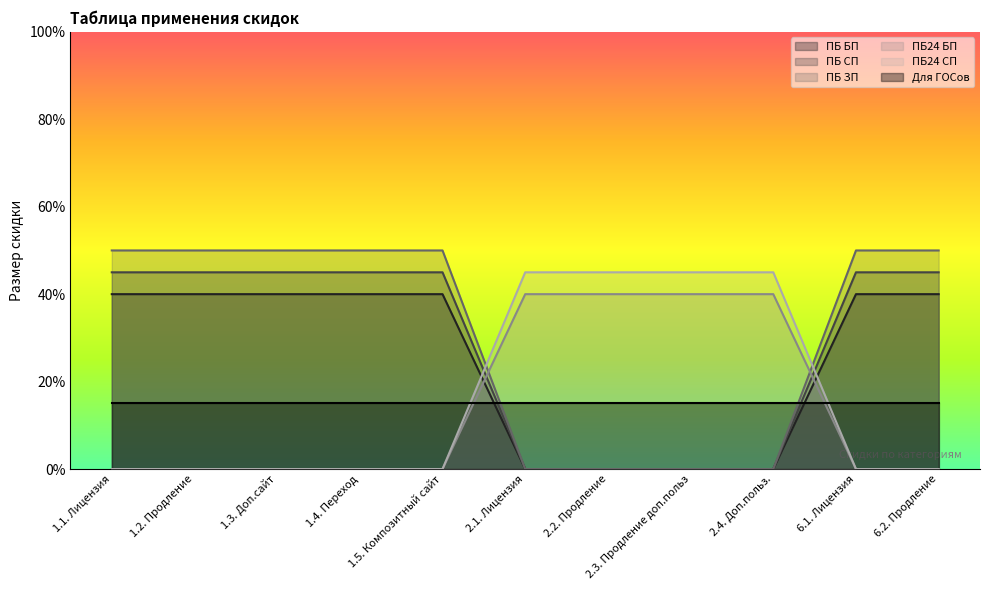

List the labels in order of ПБ24 СП value, smallest first.

1.1. Лицензия, 1.2. Продление, 1.3. Доп.сайт, 1.4. Переход, 1.5. Композитный сайт, 6.1. Лицензия, 6.2. Продление, 2.1. Лицензия, 2.2. Продление, 2.3. Продление доп.польз, 2.4. Доп.польз.